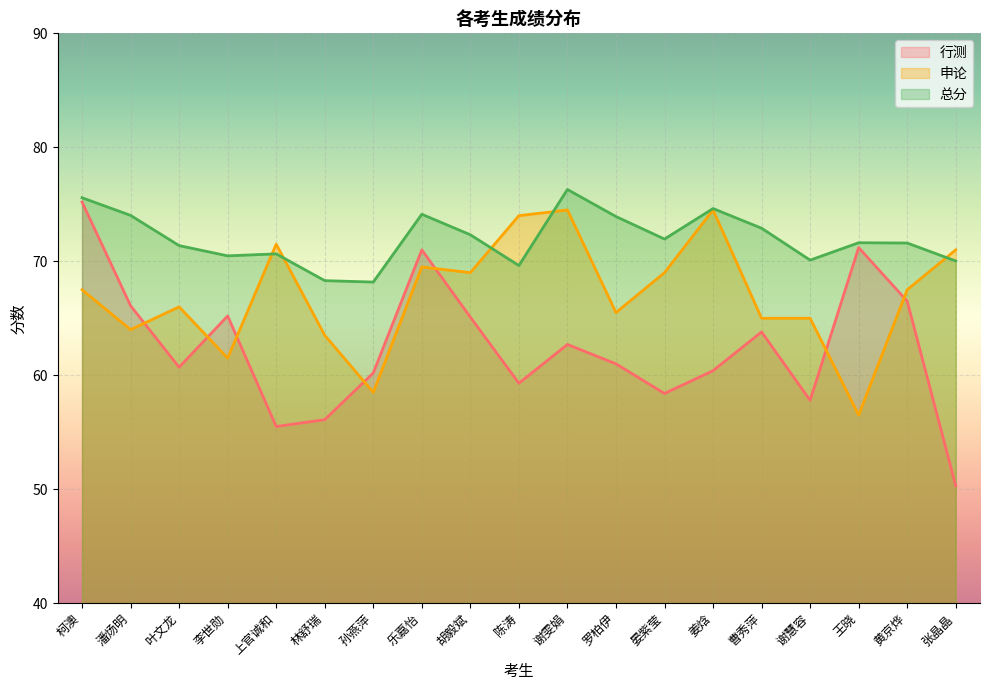

Is it true that 申论 equals 69.0 at 晏紫莹?

True